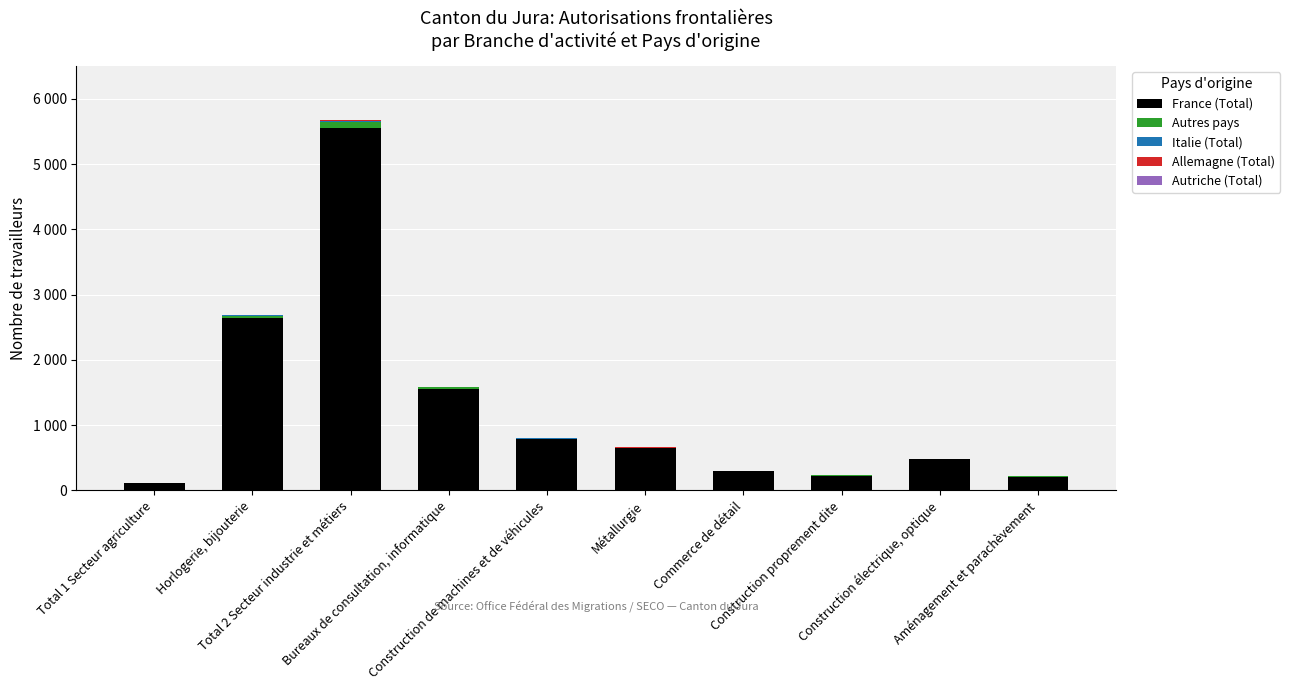

The value of Autres pays at Bureaux de consultation, informatique is 35. True or false?

True